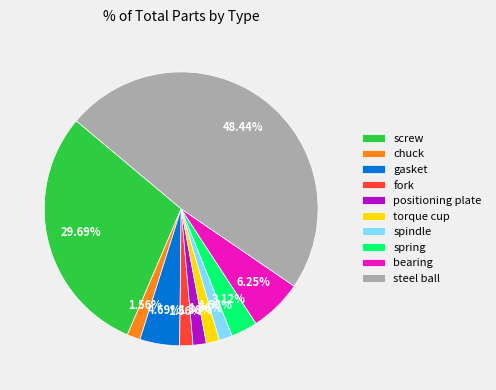

Combined, do torque cup and spindle account for over 50%?

No